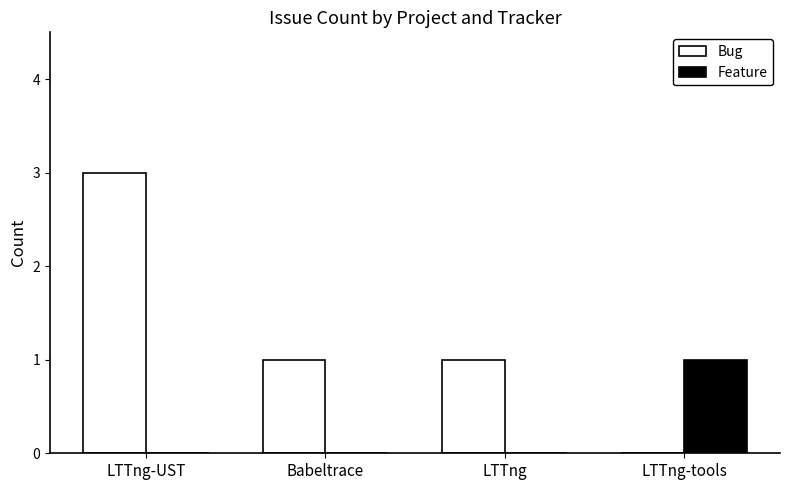

Is it true that Feature equals 1 at LTTng-tools?

True